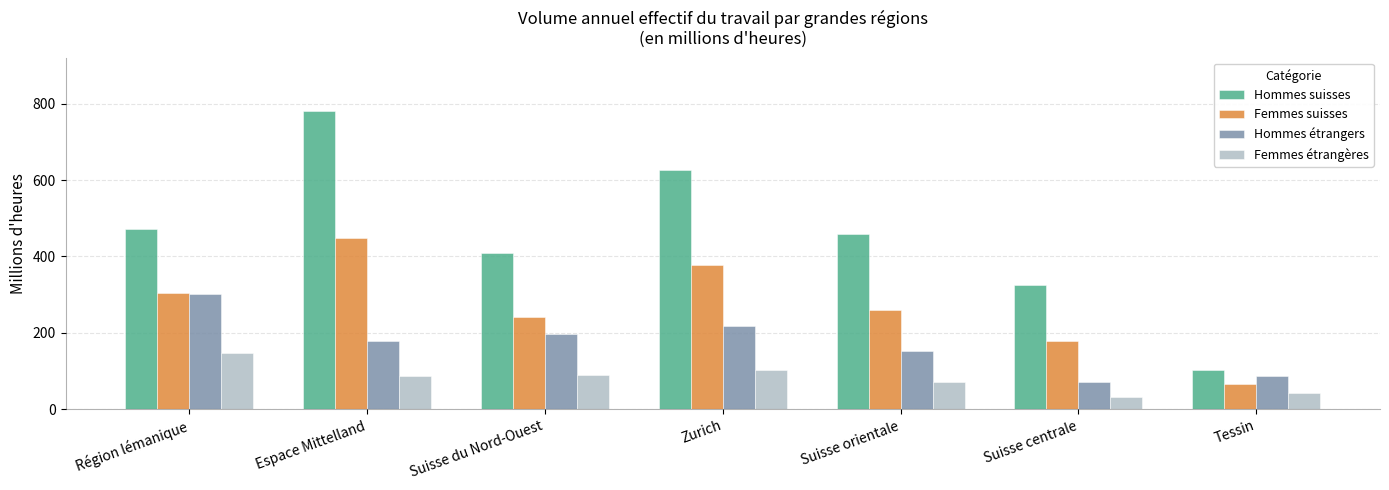

Reading left to right, list all the values displayed in this chart.

Hommes suisses: Région lémanique=472.6	Espace Mittelland=780.3	Suisse du Nord-Ouest=409.5	Zurich=627.6	Suisse orientale=458.0	Suisse centrale=325.8	Tessin=102.6
Femmes suisses: Région lémanique=305.7	Espace Mittelland=447.3	Suisse du Nord-Ouest=241.3	Zurich=376.5	Suisse orientale=260.0	Suisse centrale=177.6	Tessin=65.4
Hommes étrangers: Région lémanique=300.9	Espace Mittelland=178.1	Suisse du Nord-Ouest=197.6	Zurich=217.8	Suisse orientale=153.3	Suisse centrale=72.3	Tessin=86.9
Femmes étrangères: Région lémanique=148.3	Espace Mittelland=86.3	Suisse du Nord-Ouest=90.8	Zurich=101.9	Suisse orientale=71.1	Suisse centrale=32.0	Tessin=42.6